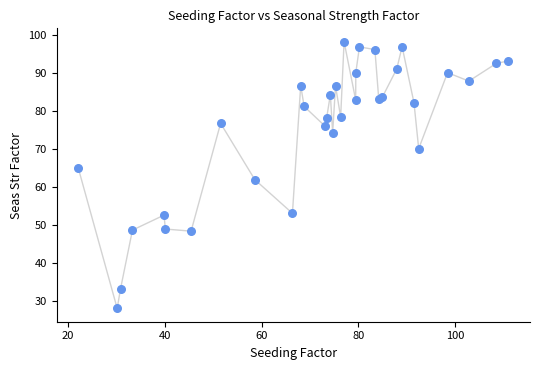

What Y value in the scatter plot is closest to 63?

61.9